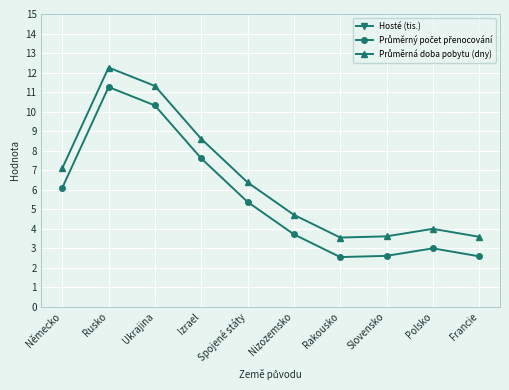

What is the total value across all series at Polsko?

4743.0